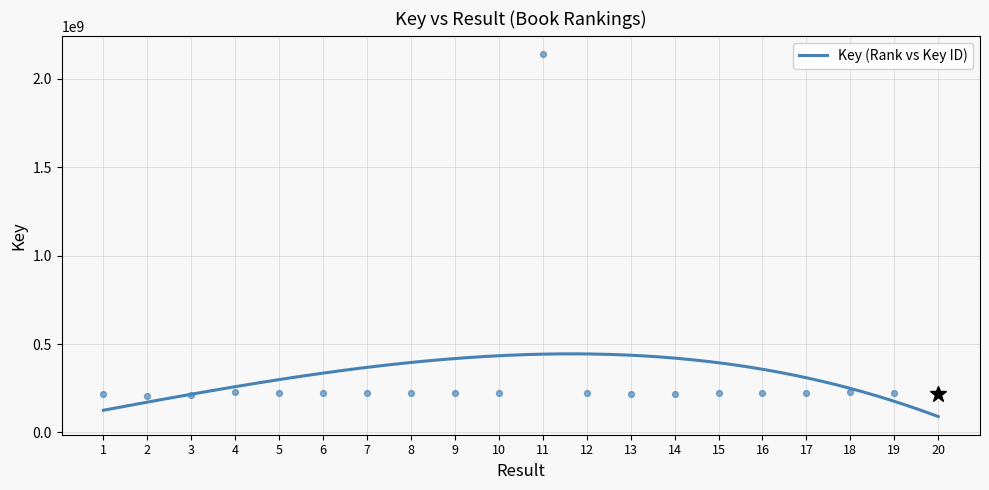

Approximately how many times larger is the value at 1 compared to 2?

1.1